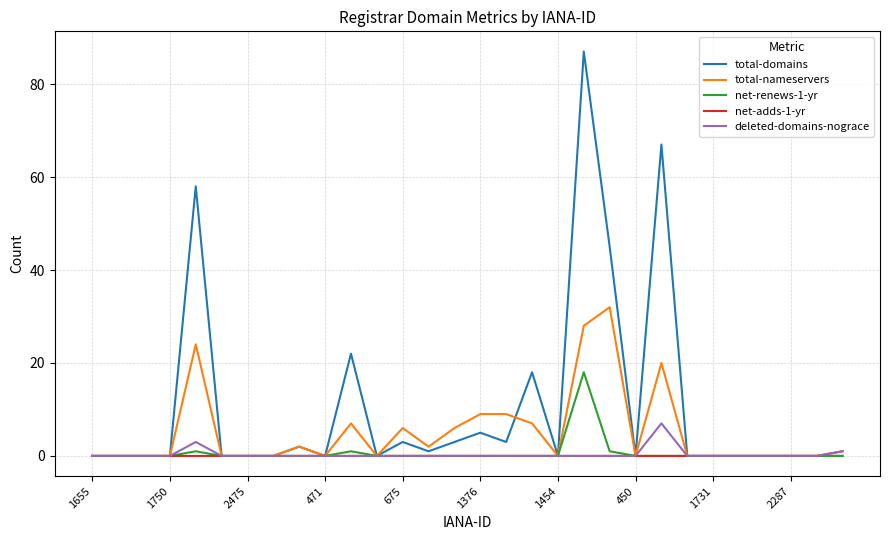

What is the highest value of the net-adds-1-yr series?

1